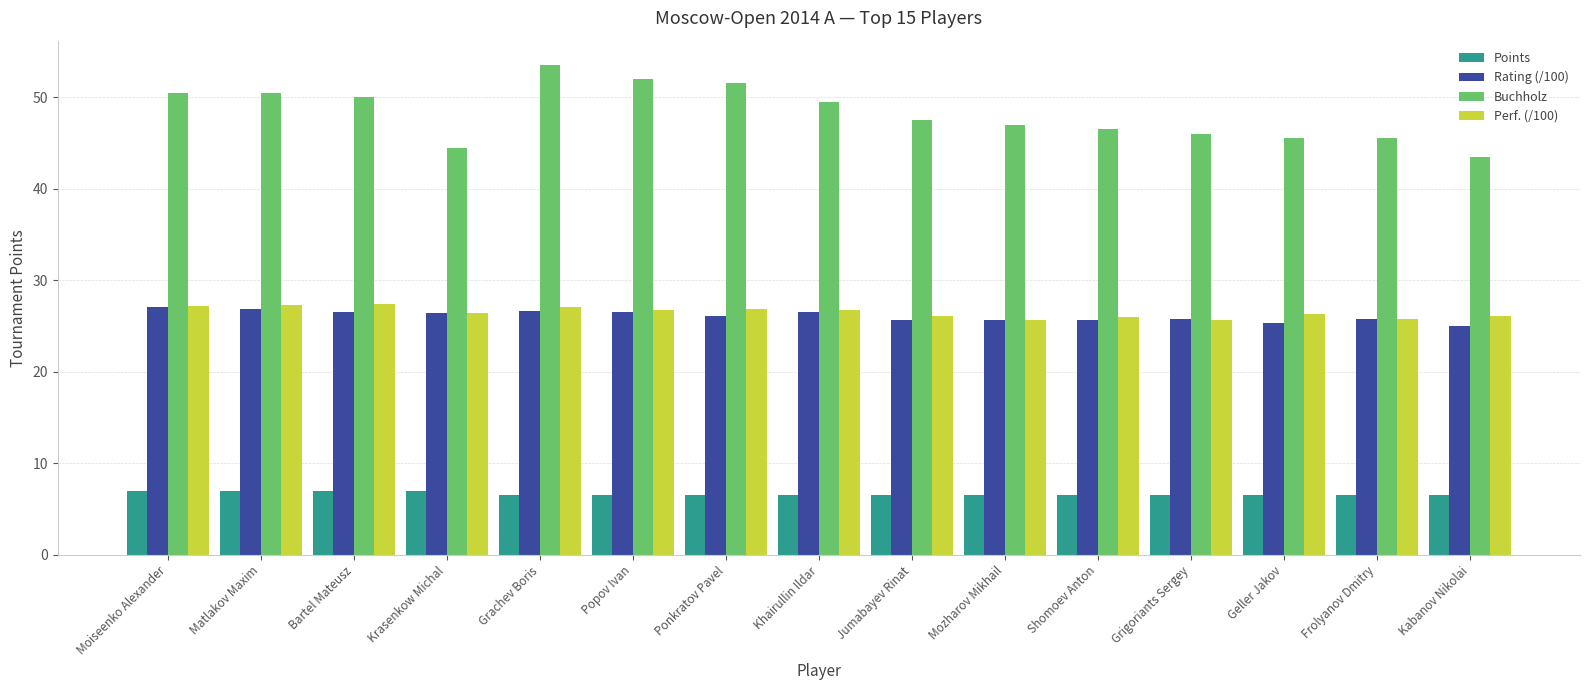

What are all the series names shown in the legend?

Points, Rating (/100), Buchholz, Perf. (/100)